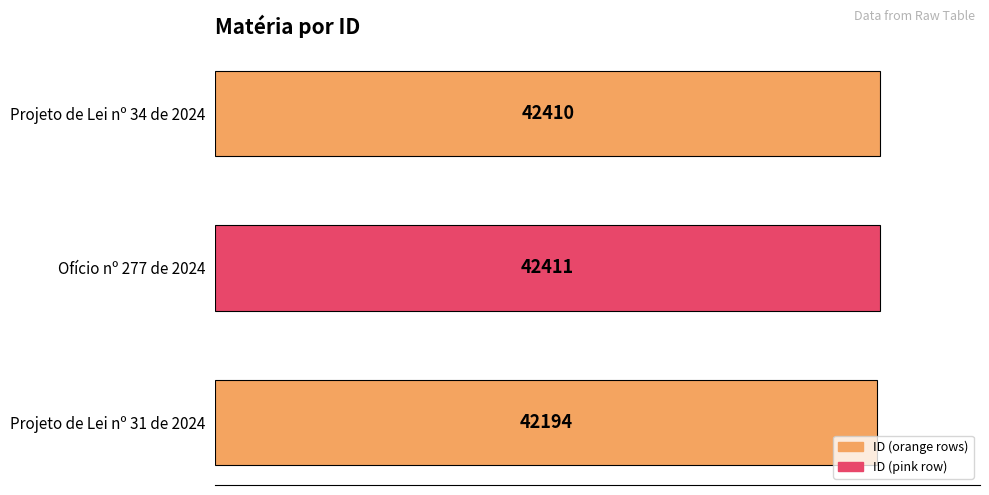

What is the sum of all values?

127015